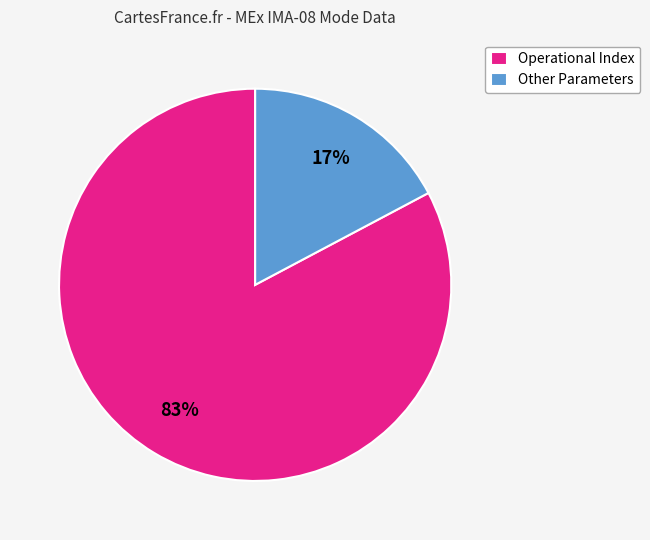

Between Operational Index and Other Parameters, which is larger?

Operational Index